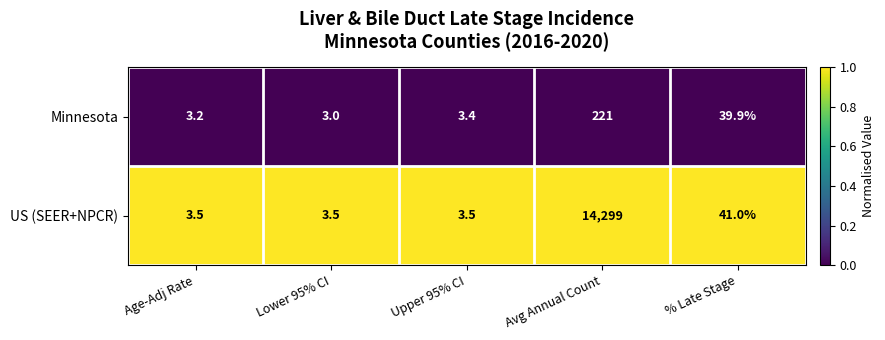

Reading left to right, extract all data points from this chart.

Minnesota: 3.2	3.0	3.4	221.0	39.9
US (SEER+NPCR): 3.5	3.5	3.5	14299.0	41.0